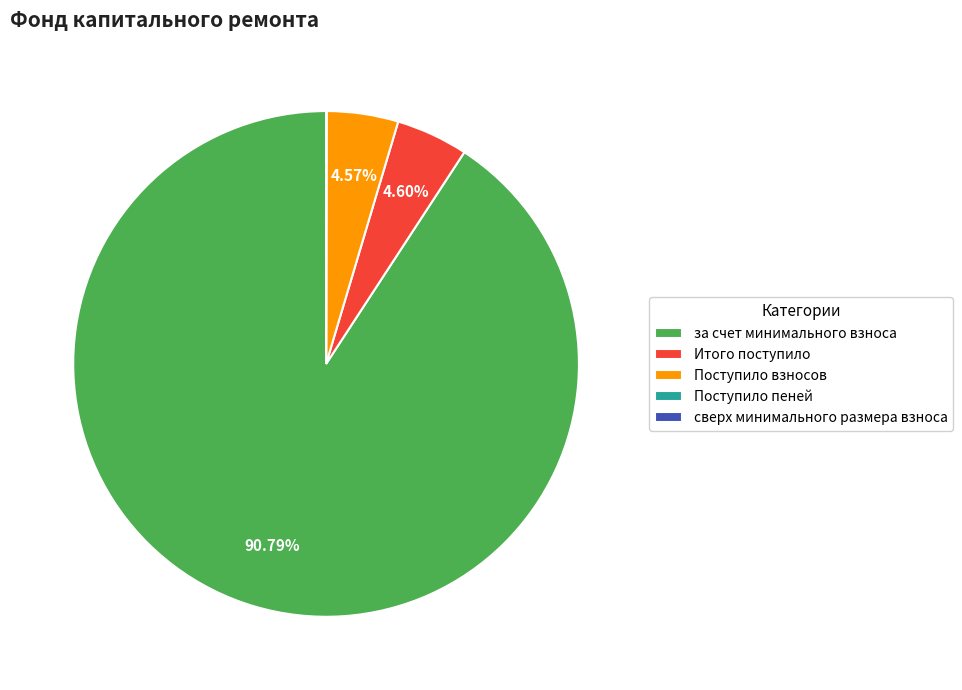

To the nearest percent, what is the average slice percentage?

20%